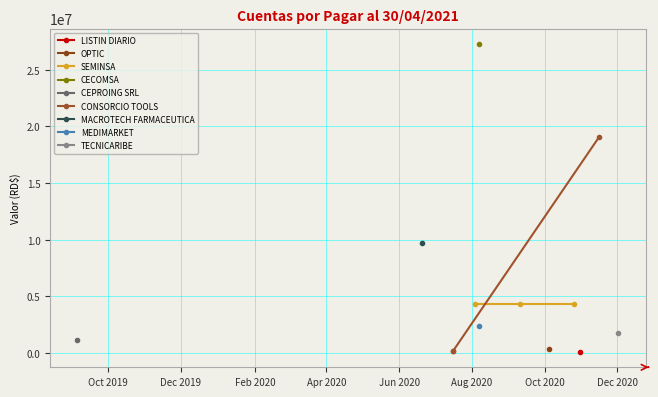

What is the highest value of the CONSORCIO TOOLS series?

19112719.1